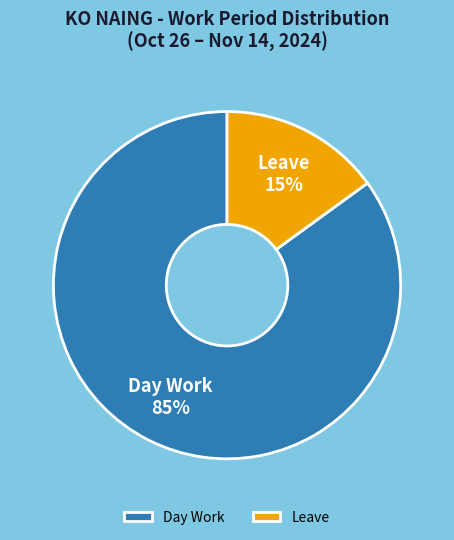

To the nearest percent, what portion does Leave represent?

15%